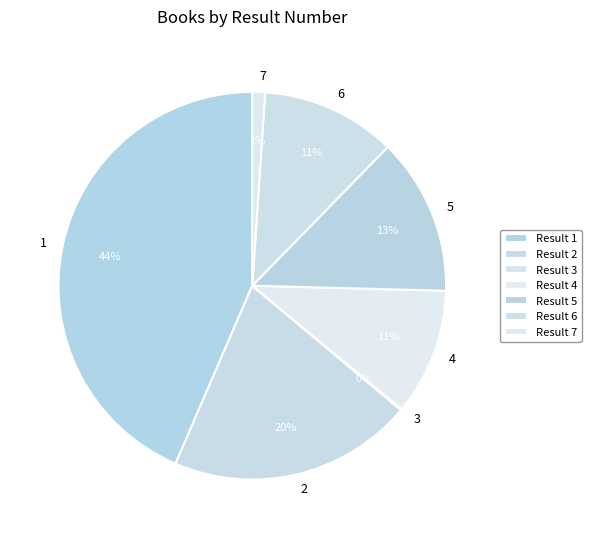

Do 6 and 5 together represent more than half of the pie?

No